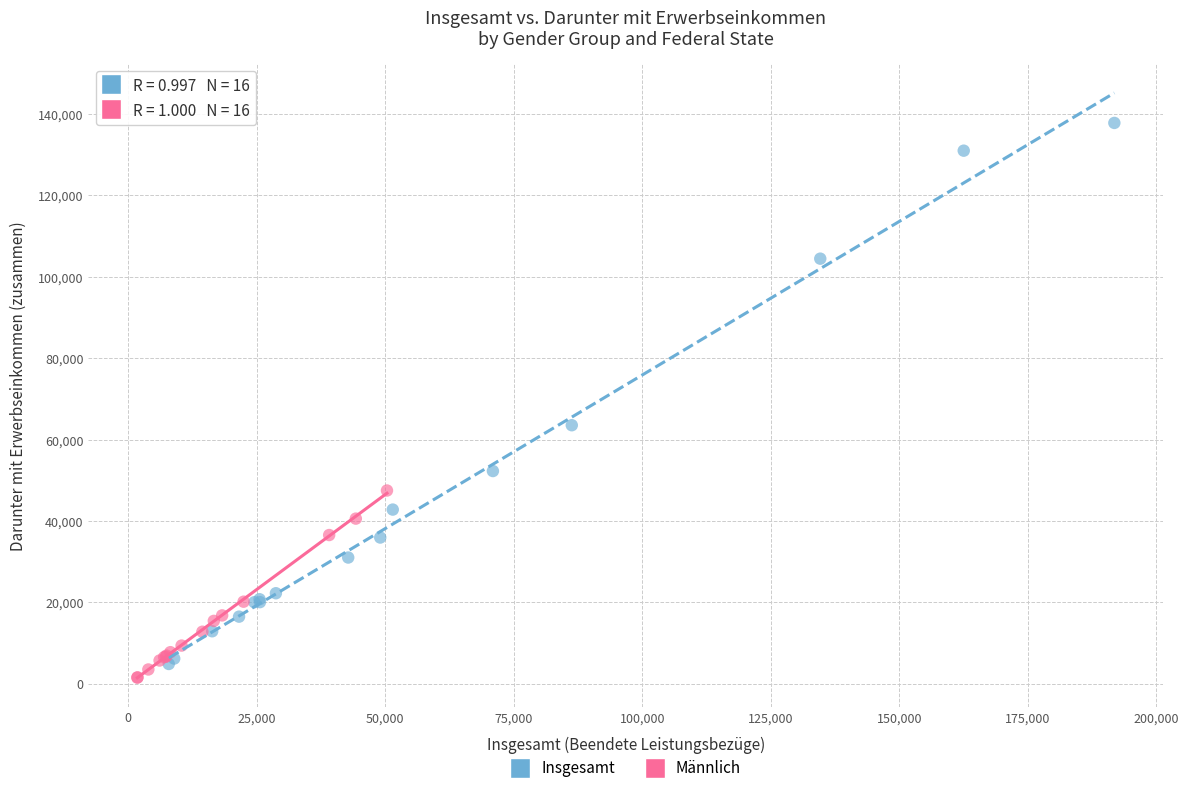

Which series has the widest spread of Y values?

Insgesamt